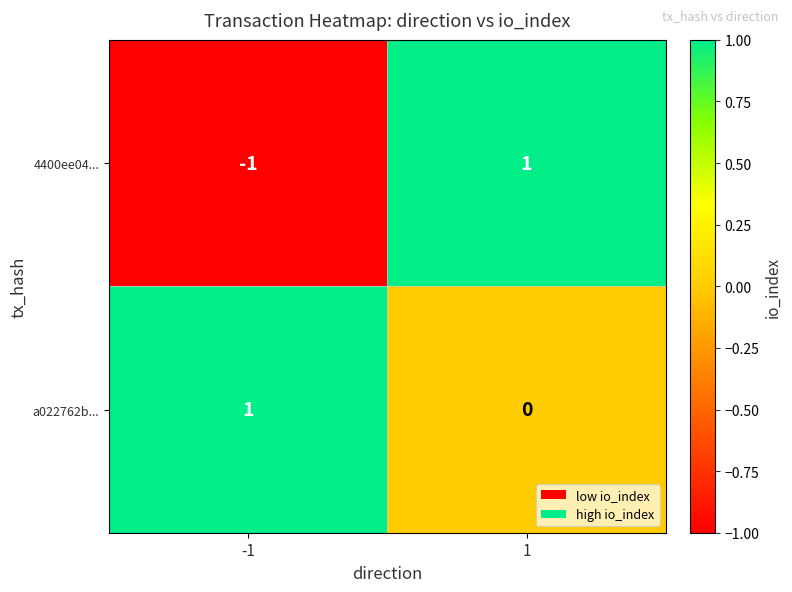

What is the maximum value shown in the chart?

1